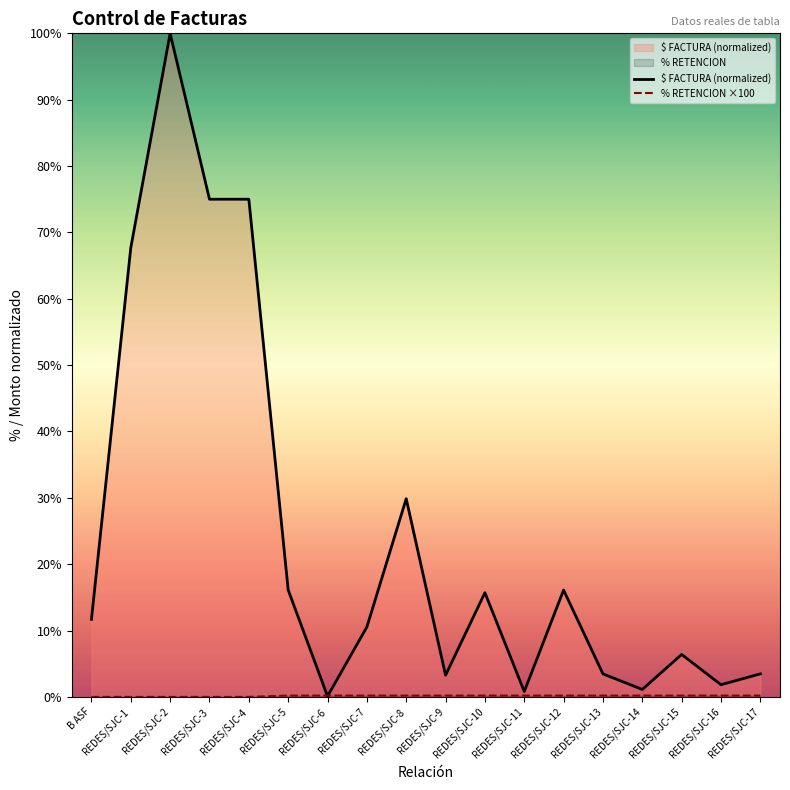

What is the value of the % RETENCION ×100 point at the 8th from the left?

0.2